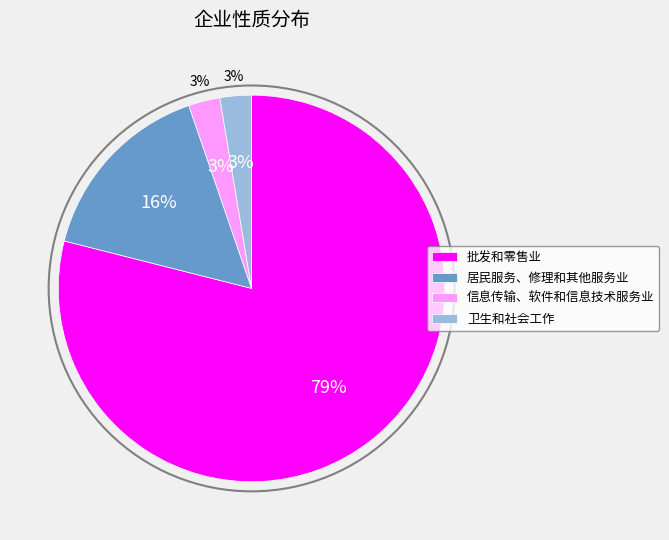

To the nearest percent, what portion does 信息传输、软件和信息技术服务业 represent?

3%